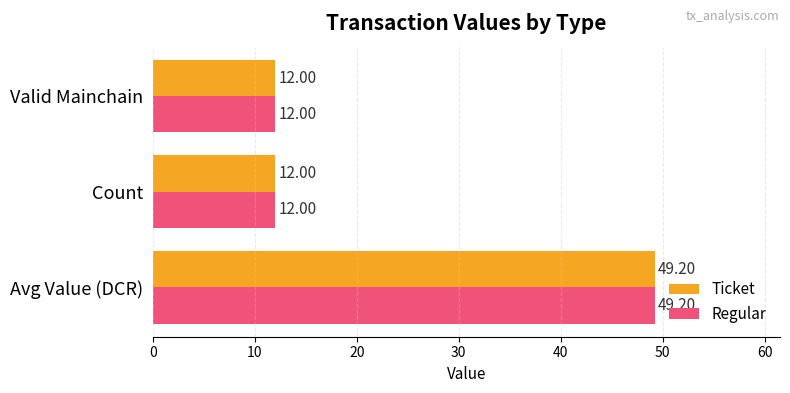

What are all the series names shown in the legend?

Ticket, Regular